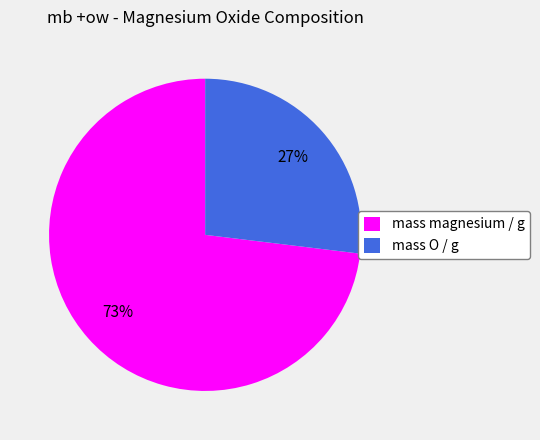

To the nearest percent, what is the combined percentage of mass magnesium / g and mass O / g?

100%